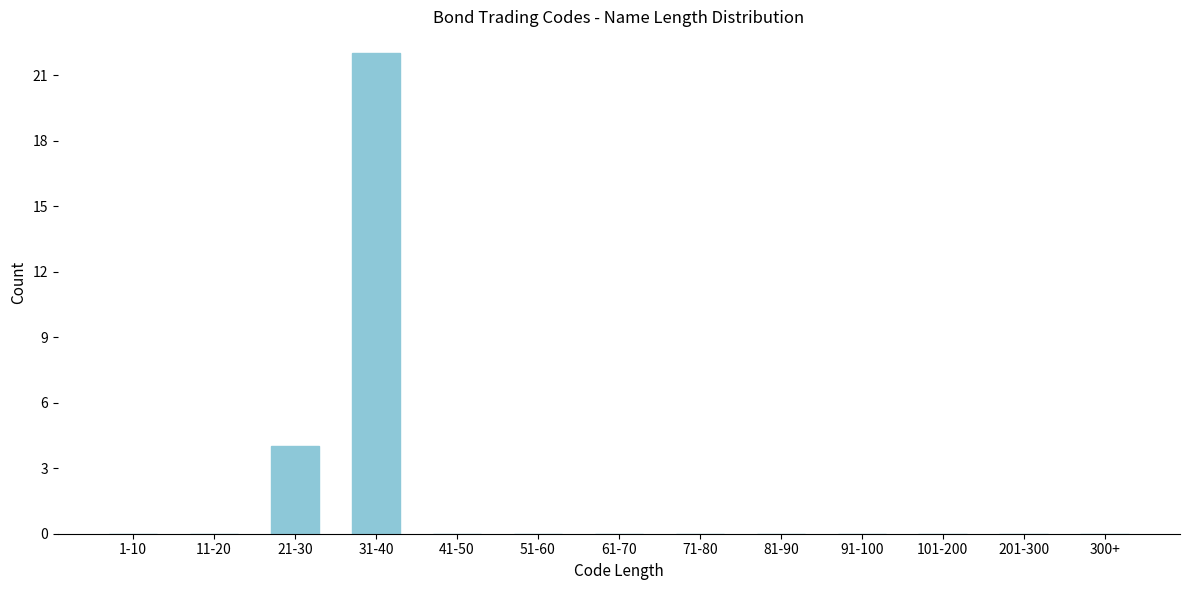

Reading left to right, list all the values displayed in this chart.

1-10=0	11-20=0	21-30=4	31-40=22	41-50=0	51-60=0	61-70=0	71-80=0	81-90=0	91-100=0	101-200=0	201-300=0	300+=0